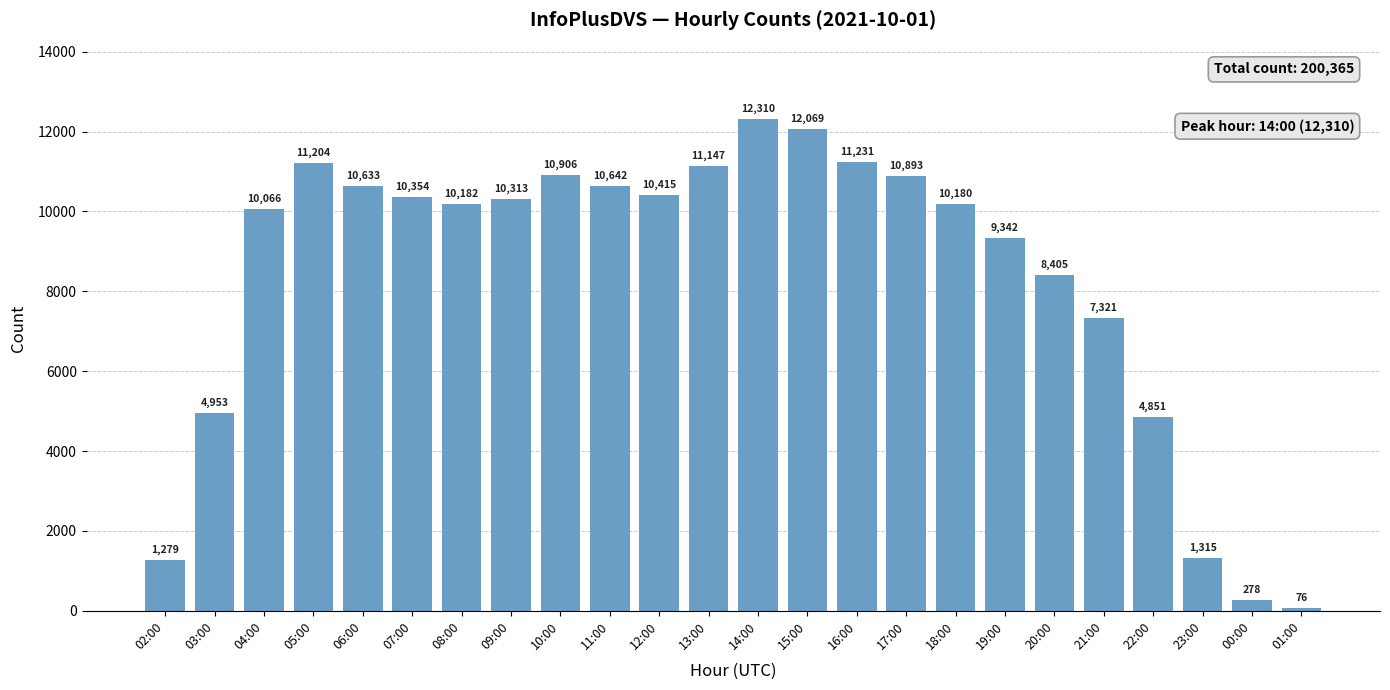

List the labels in order of value, smallest first.

01:00, 00:00, 02:00, 23:00, 22:00, 03:00, 21:00, 20:00, 19:00, 04:00, 18:00, 08:00, 09:00, 07:00, 12:00, 06:00, 11:00, 17:00, 10:00, 13:00, 05:00, 16:00, 15:00, 14:00